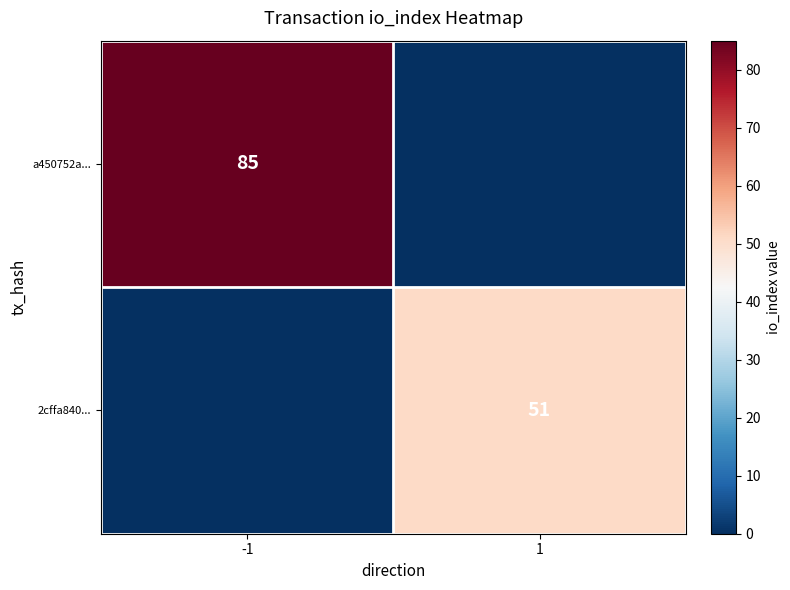

The 2cffa840... series shows 51 at 1. True or false?

True